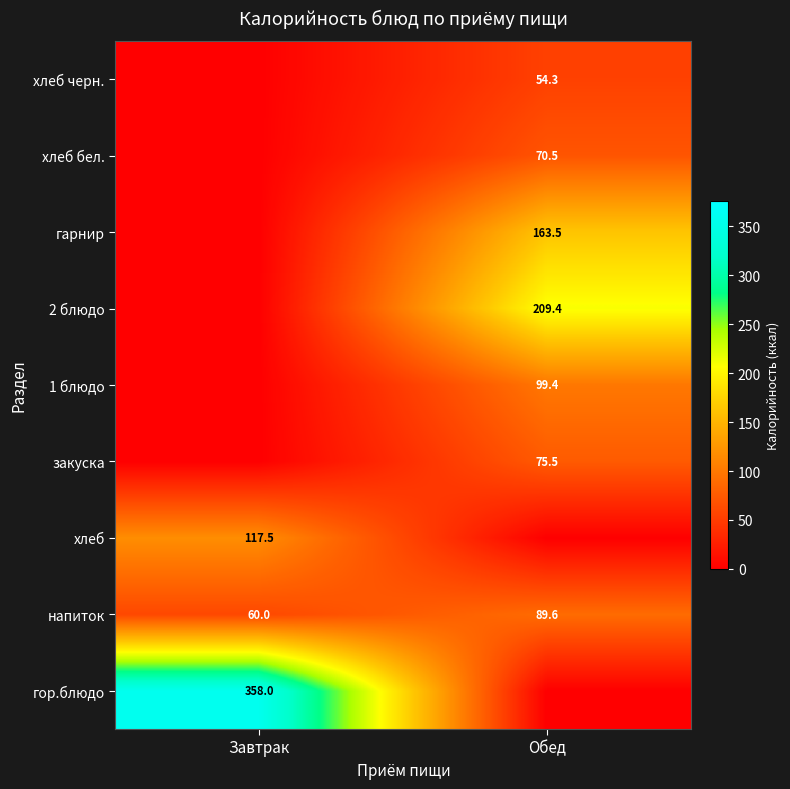

What is the total value across all series at Обед?

762.2